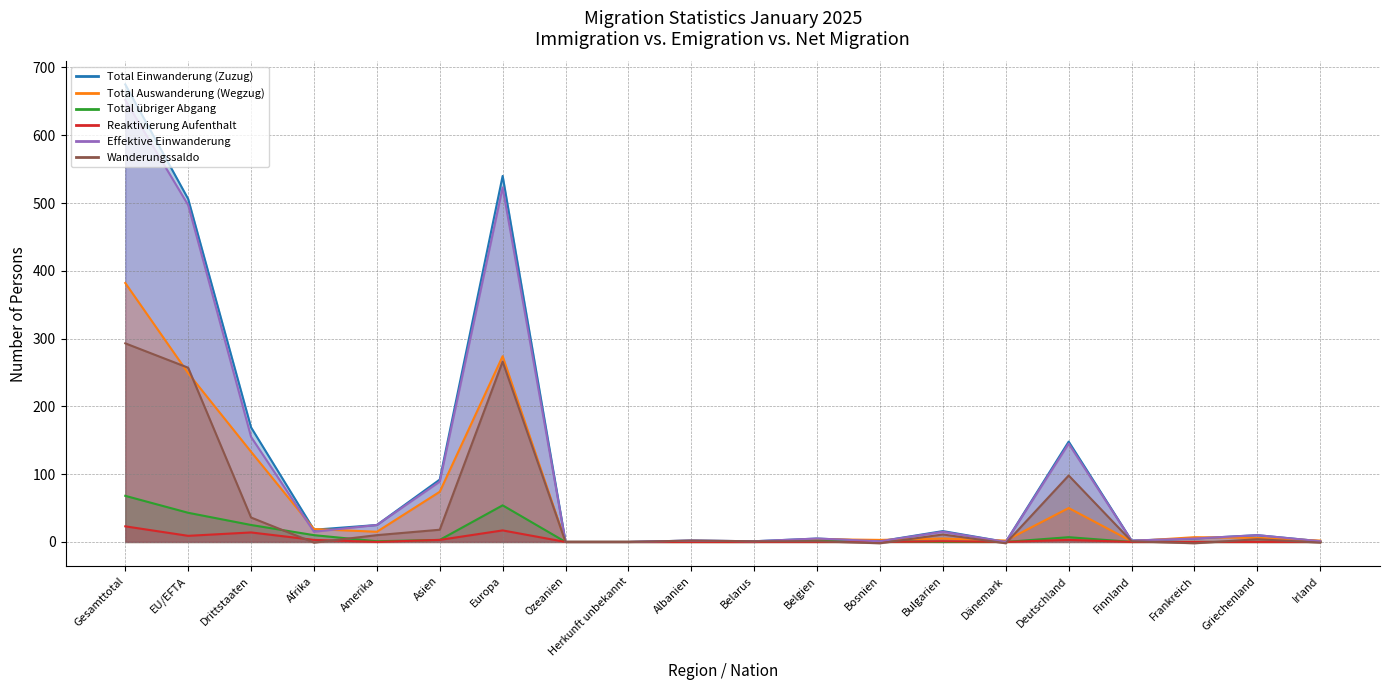

What are all the series names shown in the legend?

Total Einwanderung (Zuzug), Total Auswanderung (Wegzug), Total übriger Abgang, Reaktivierung Aufenthalt, Effektive Einwanderung, Wanderungssaldo